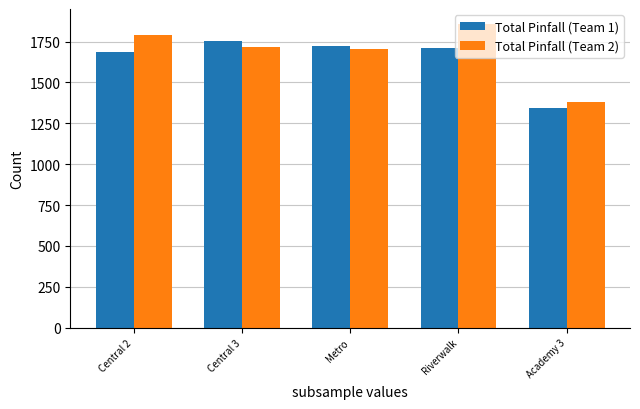

Is it true that Total Pinfall (Team 1) equals 2865 at Central 3?

False